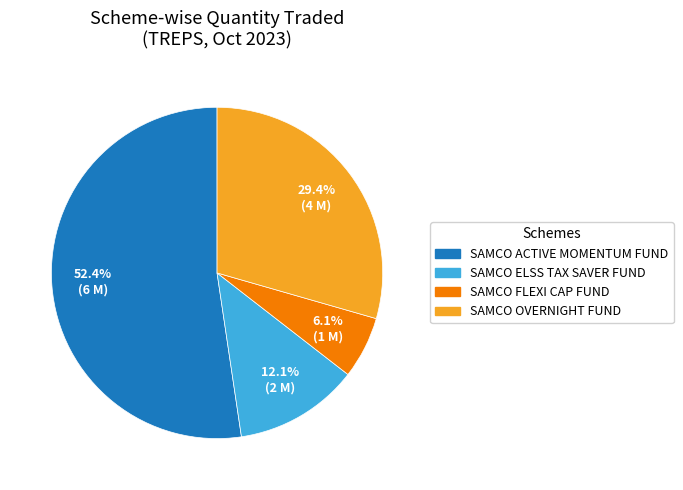

Is there any slice that represents more than half of the pie?

Yes